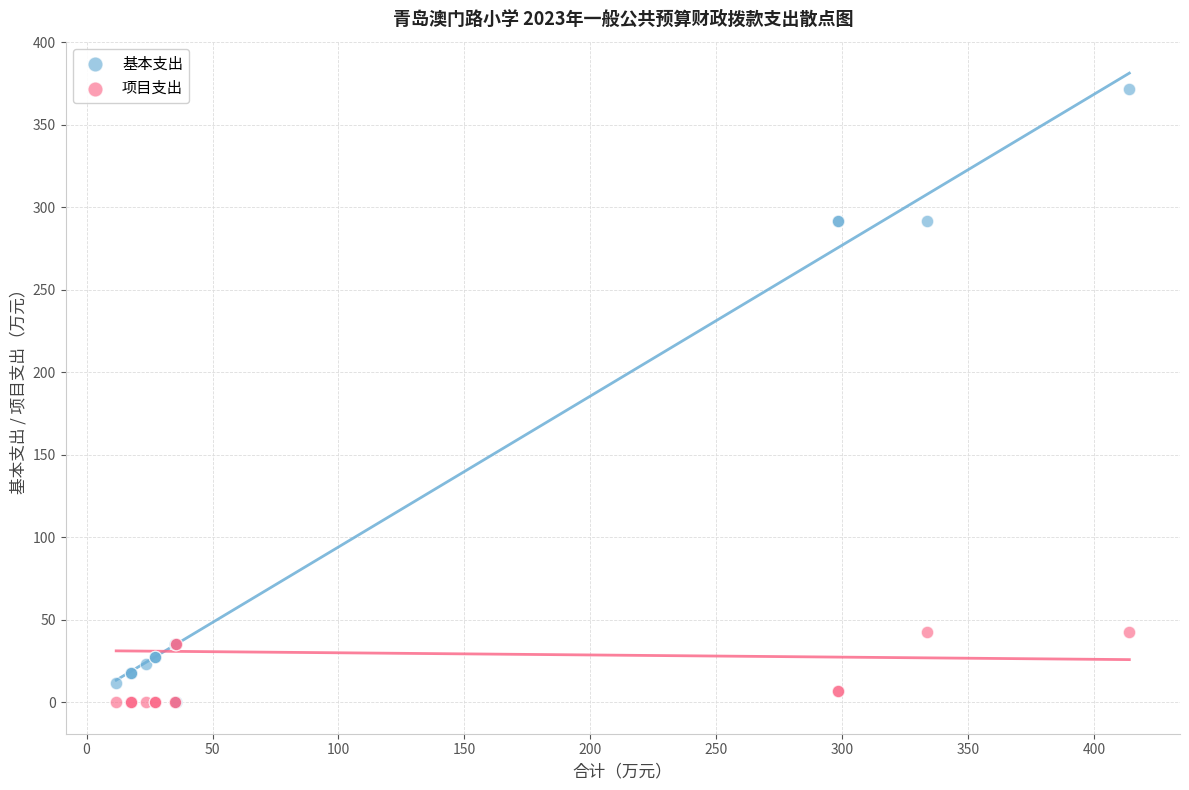

Which series has the largest Y range (max minus min)?

基本支出